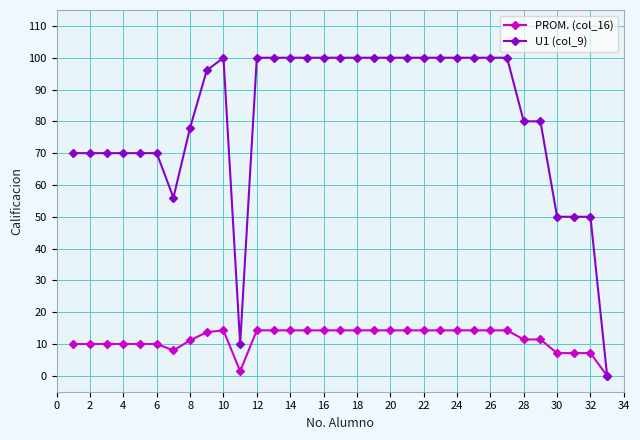

What is the value of the PROM. (col_16) point at the 7th from the left?

8.0